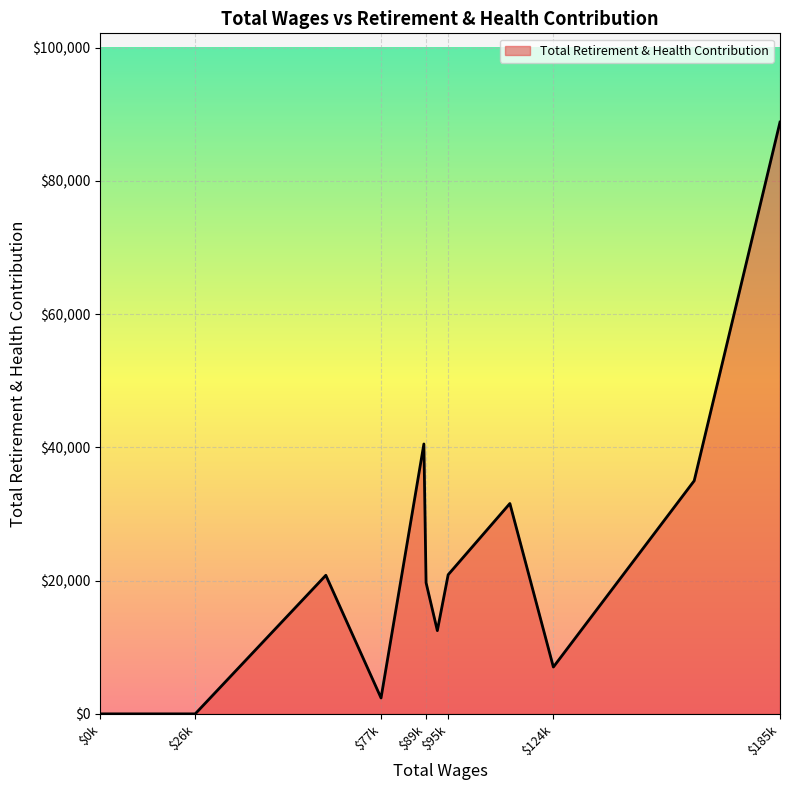

True or false: the data shows 0 at $26k.

True